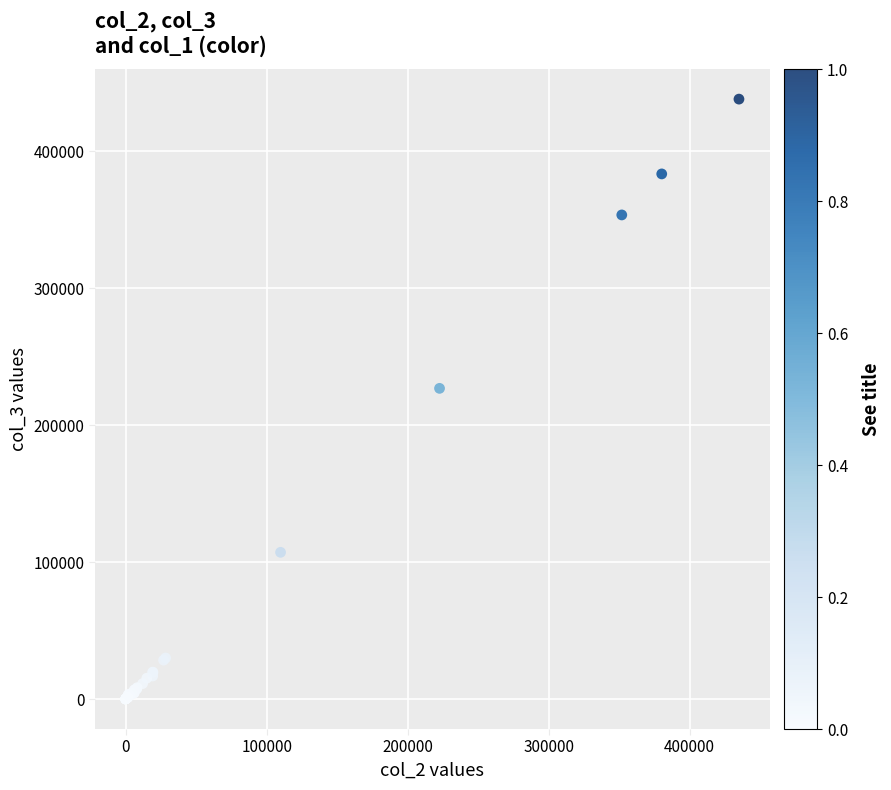

What Y value in the scatter plot is closest to 219111?

226942.0